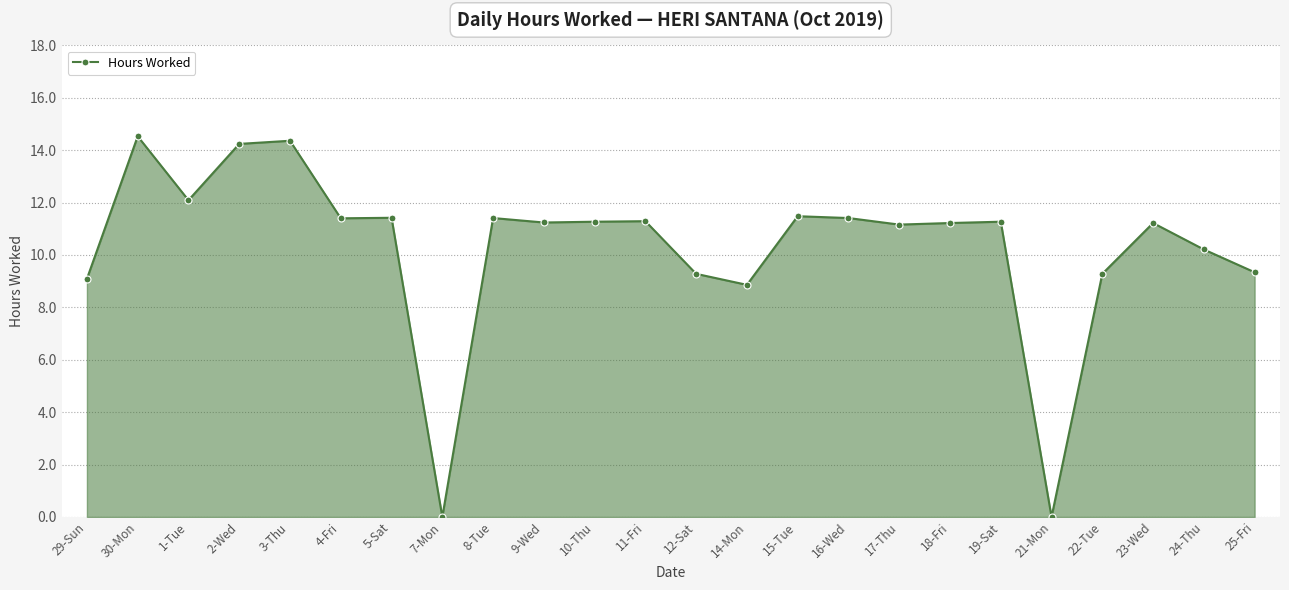

What is the approximate value at 25-Fri?

9.3